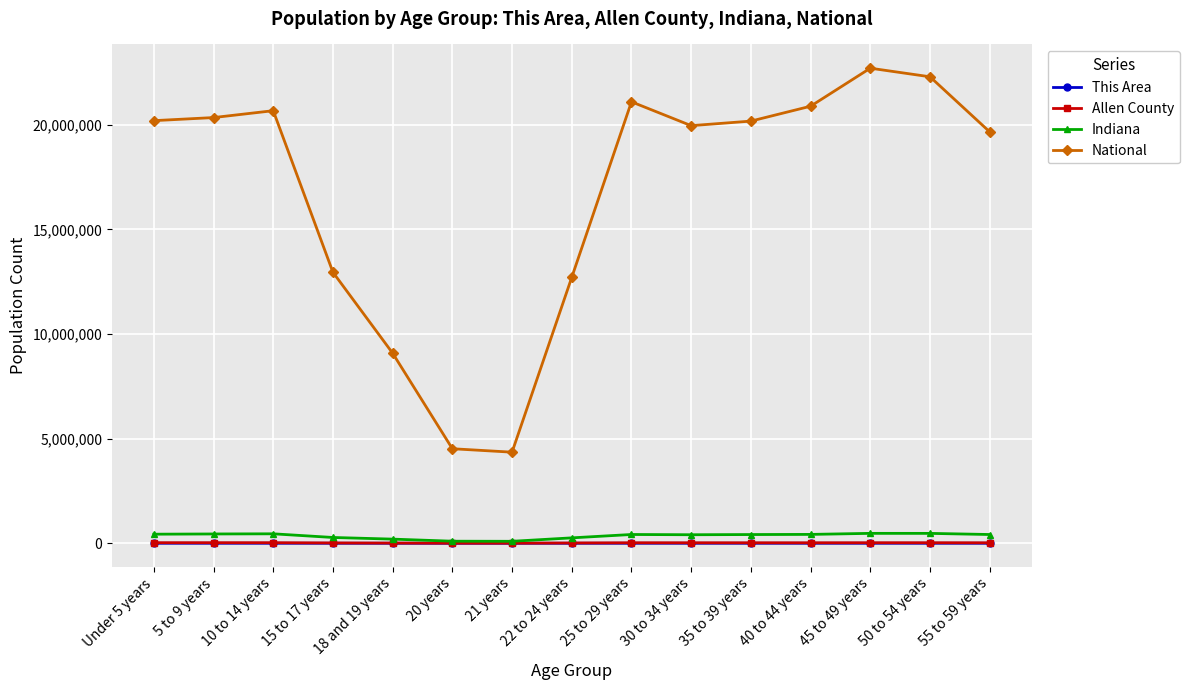

True or false: Allen County and National cross at least once.

False